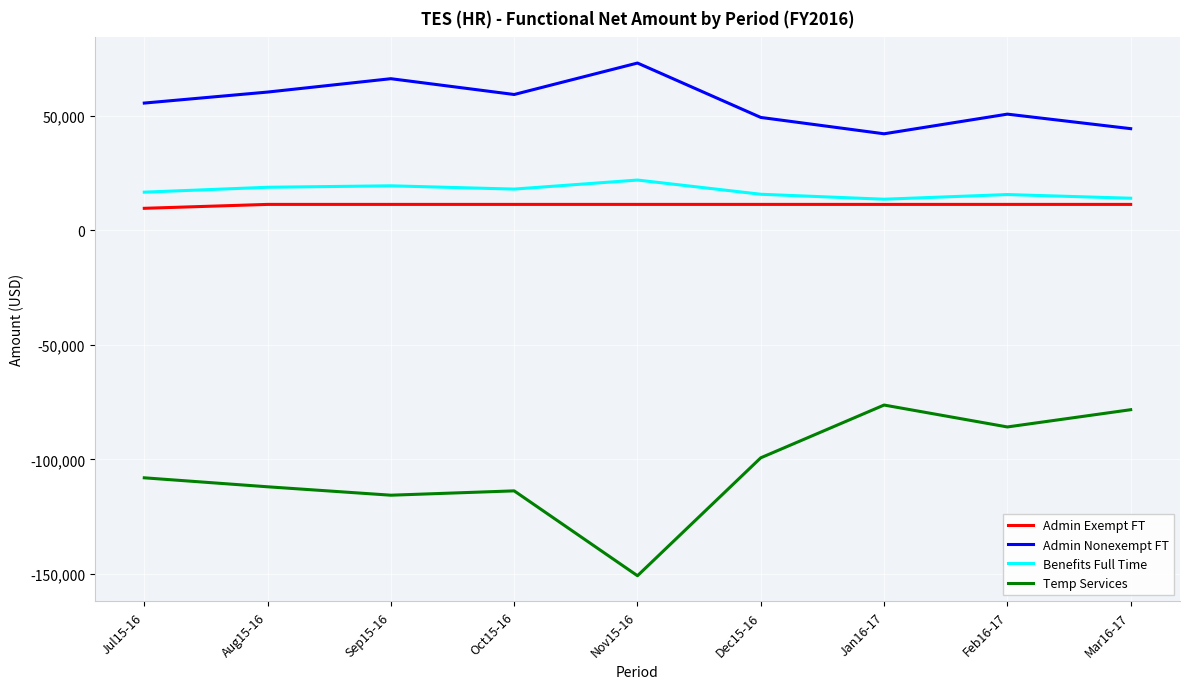

What is the total value across all series at Jul15-16?

-26446.4